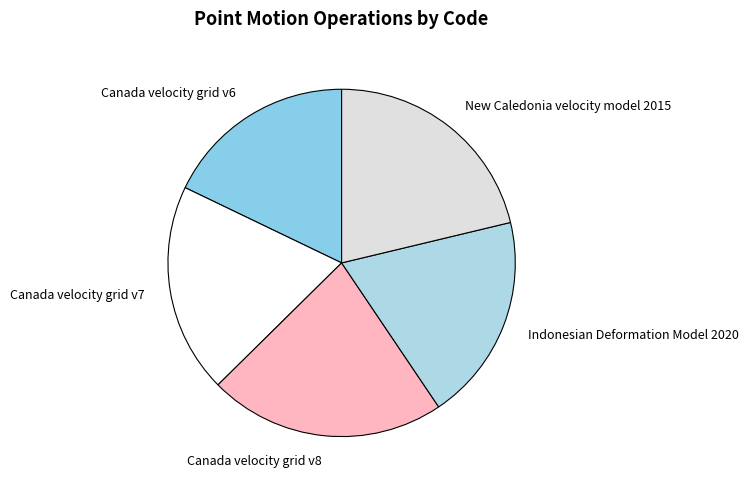

Is the sum of New Caledonia velocity model 2015 and Canada velocity grid v8 greater than half?

No